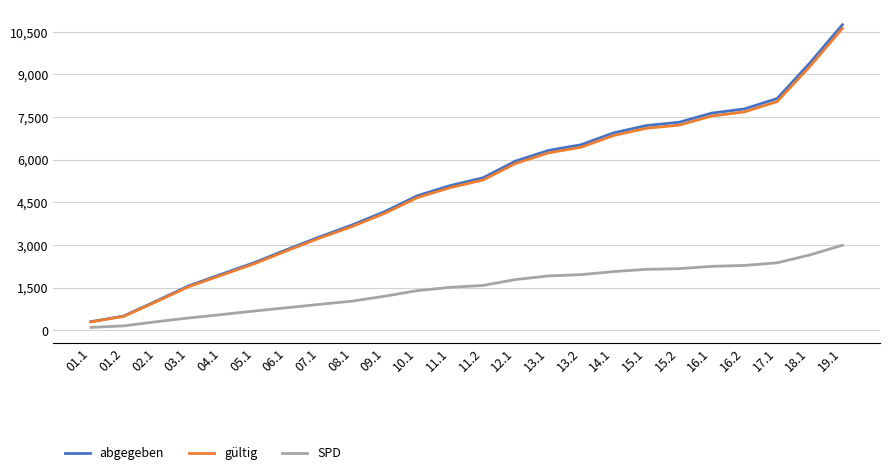

Read the gültig value at 18.1, to the nearest 50.

9300